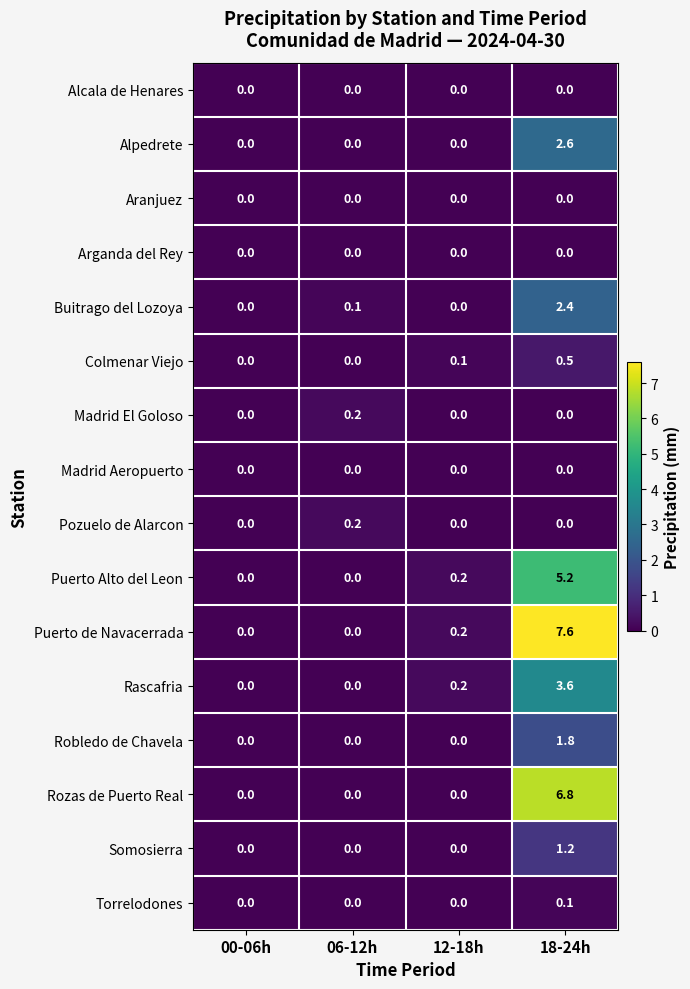

Which series has the widest spread of values?

Puerto de Navacerrada